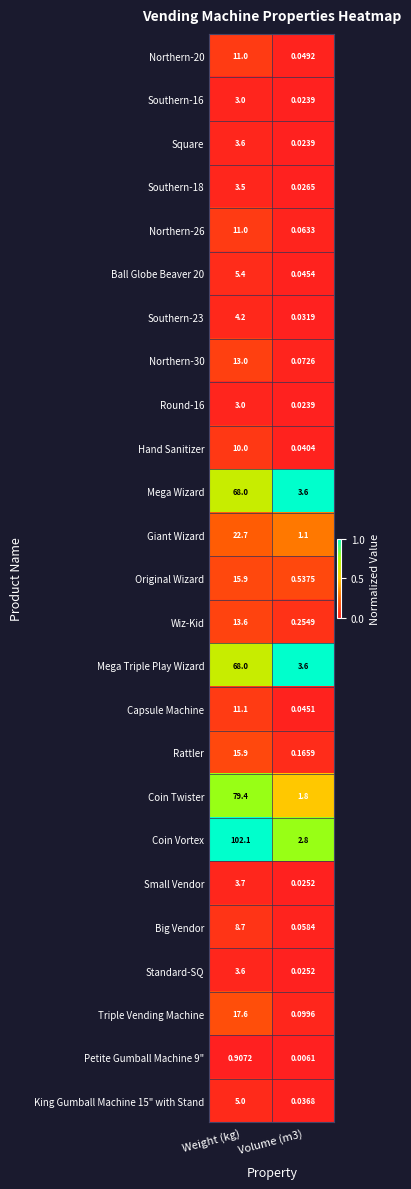

At which category is the sum across all series the highest?

Weight (kg)